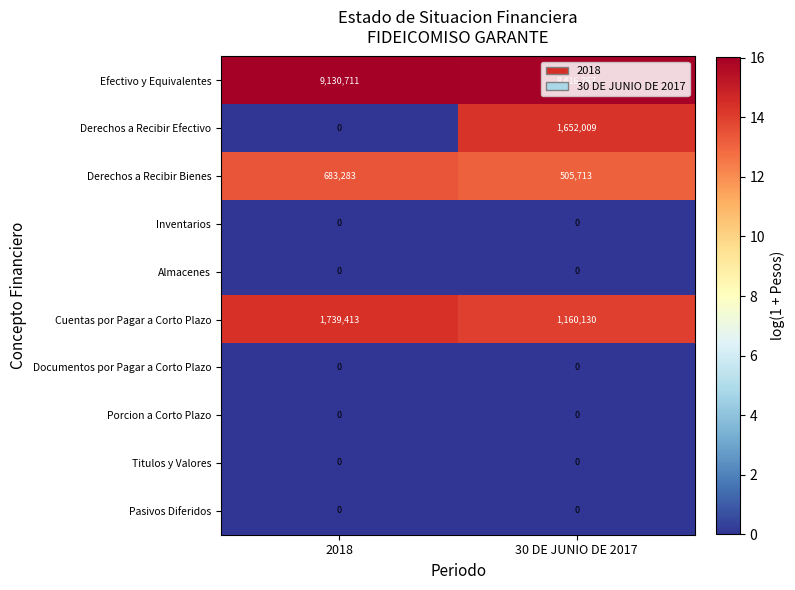

The Derechos a Recibir Efectivo series shows 521730 at 30 DE JUNIO DE 2017. True or false?

False